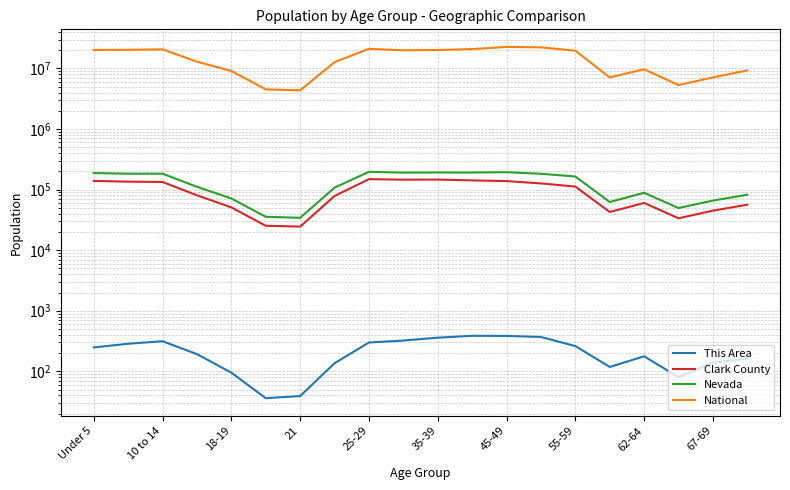

In National, how many points are higher than both neighbors (excluding endpoints)?

4